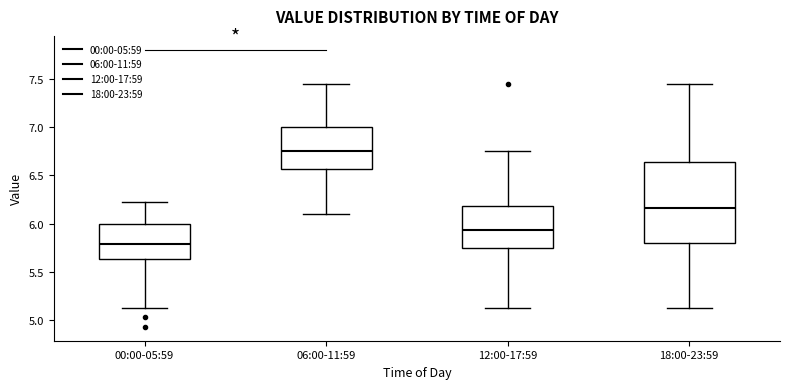

Which box has the lowest median line?

00:00-05:59